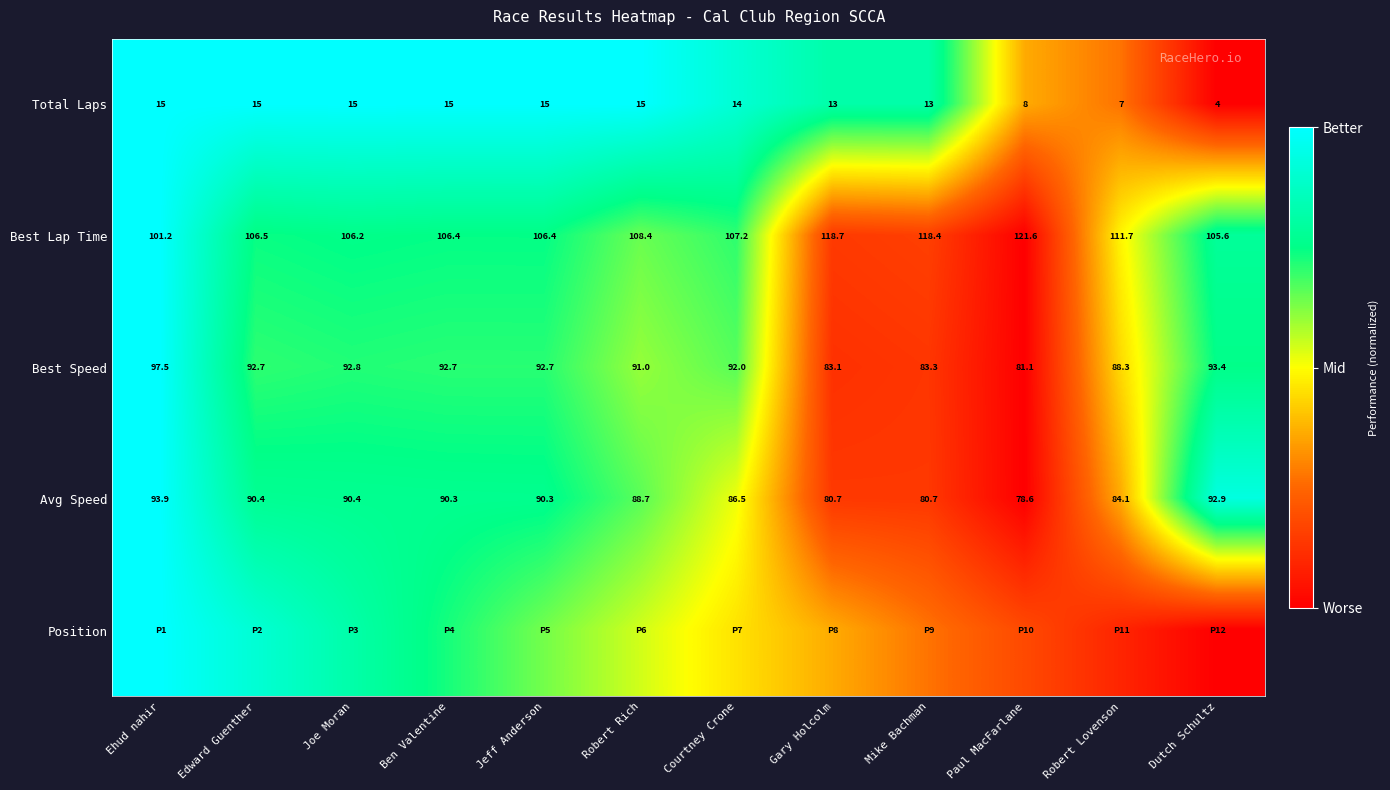

Which category has the highest value in the Best Speed series?

Ehud nahir